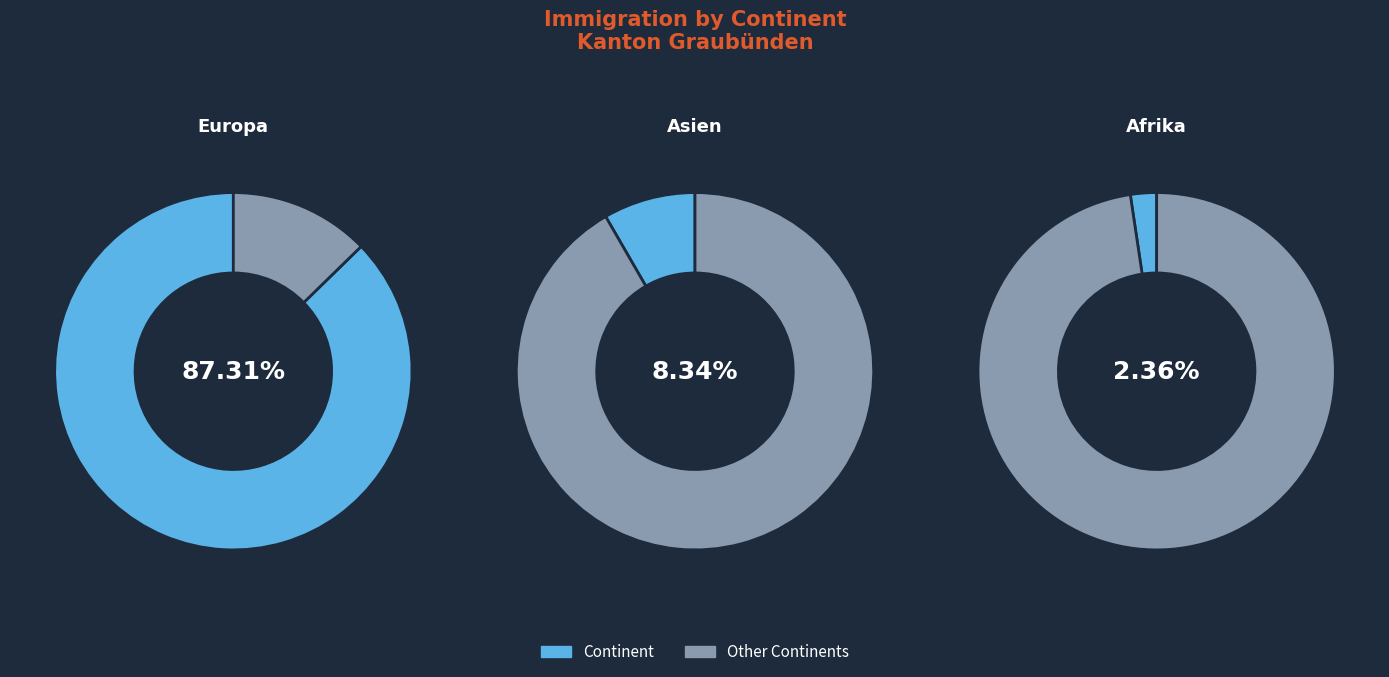

How many segments does this pie chart have?

6